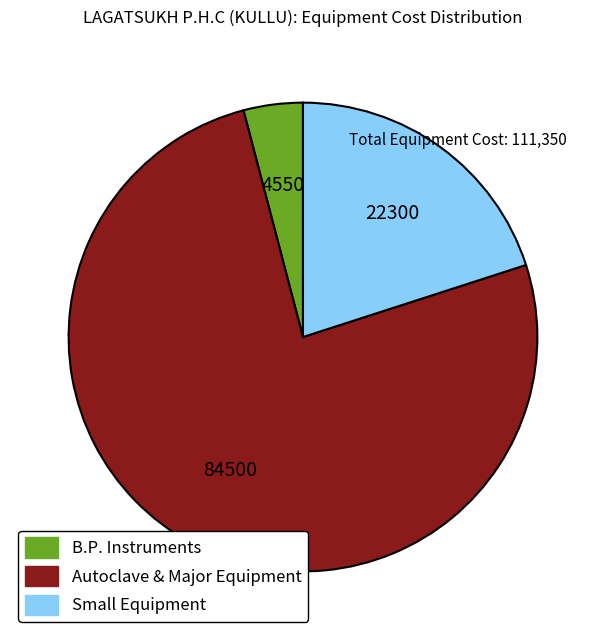

How many segments does this pie chart have?

3